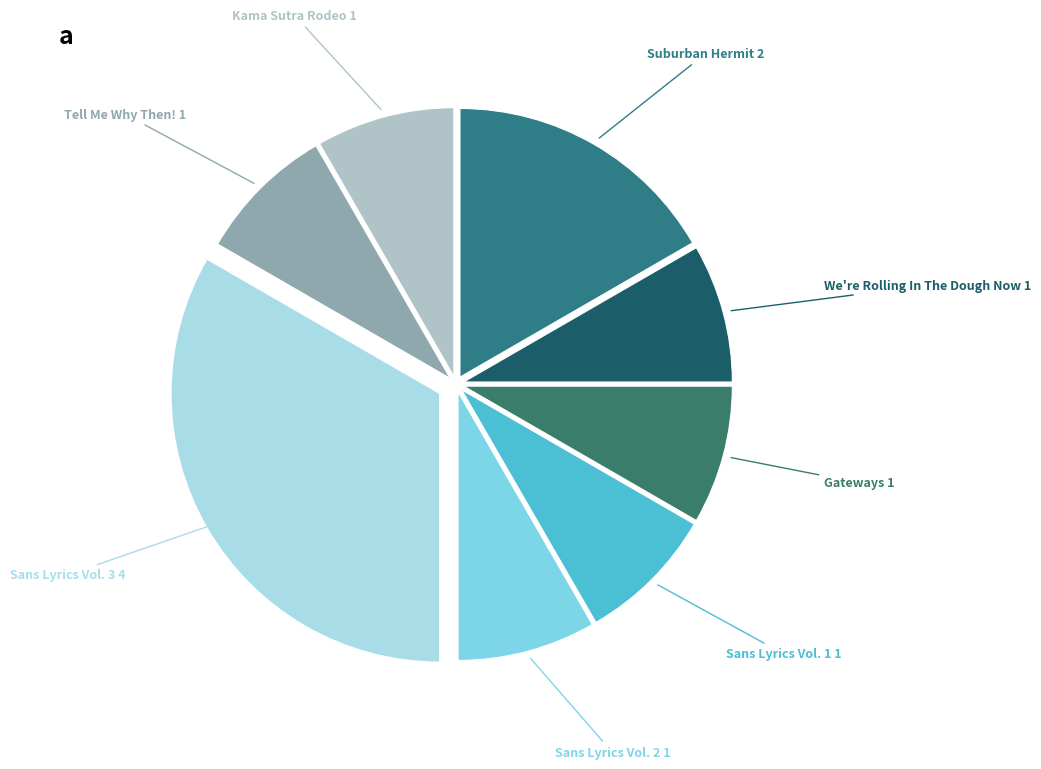

Is there any slice that represents more than half of the pie?

No